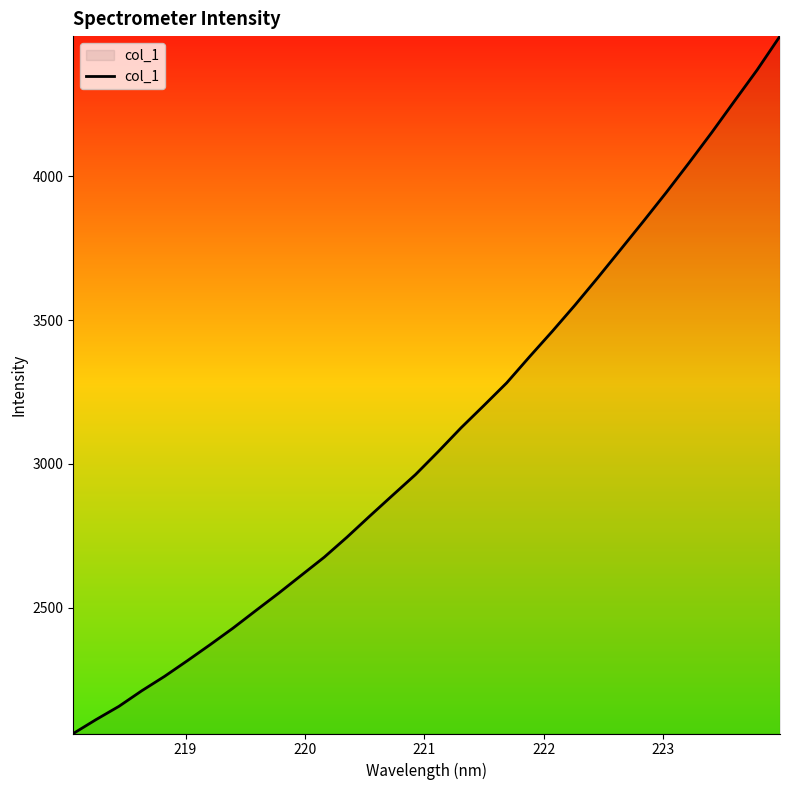

True or false: there are more than 1 points higher than both neighbors.

False